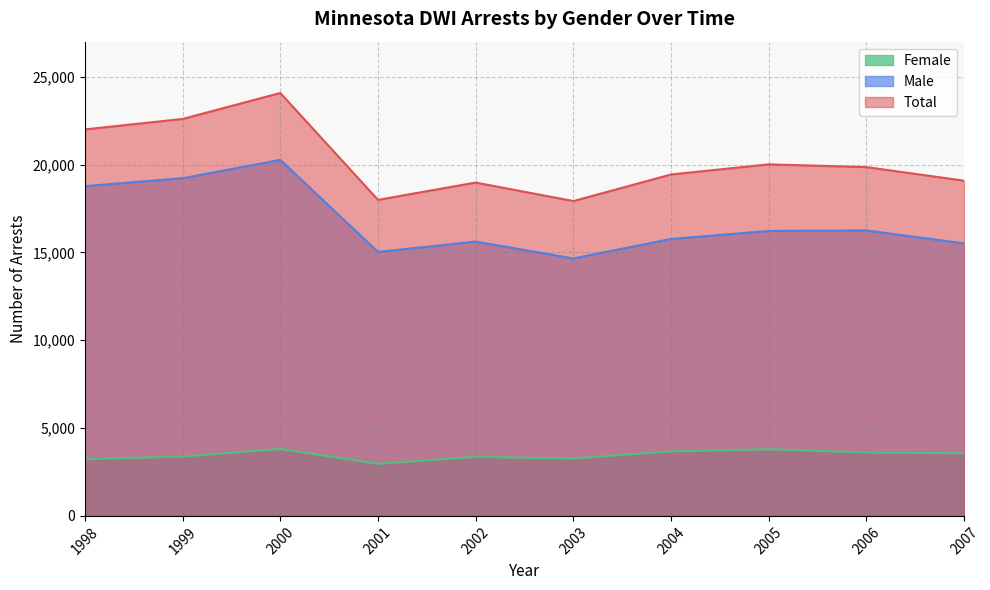

What is the difference between the highest and lowest values at 2000?

20269